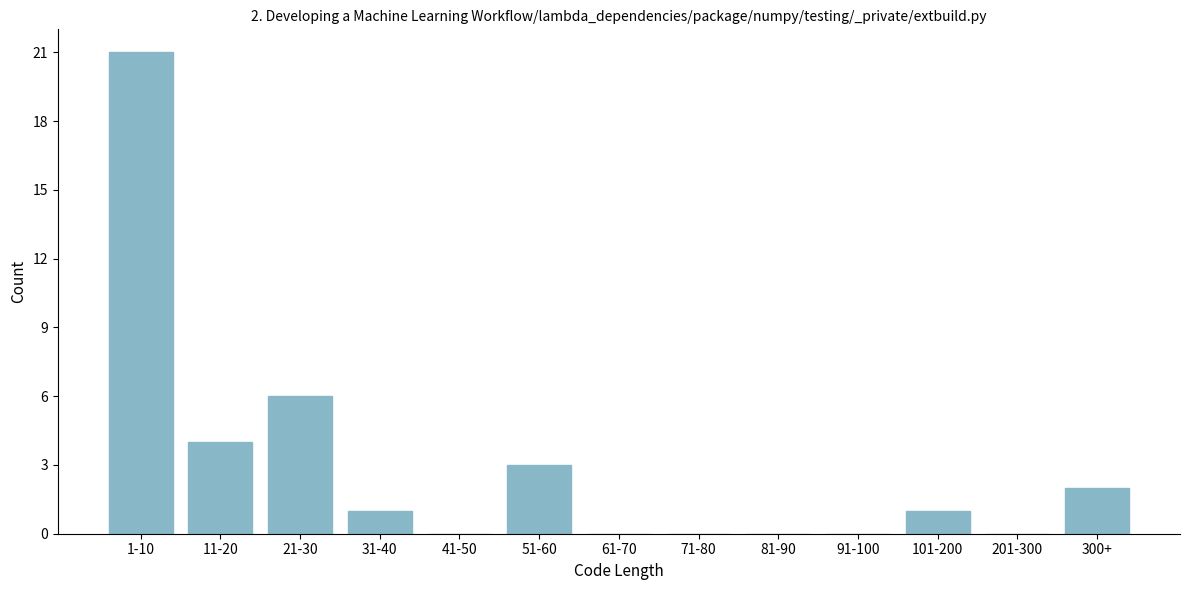

Reading left to right, extract all data points from this chart.

1-10=21	11-20=4	21-30=6	31-40=1	41-50=0	51-60=3	61-70=0	71-80=0	81-90=0	91-100=0	101-200=1	201-300=0	300+=2